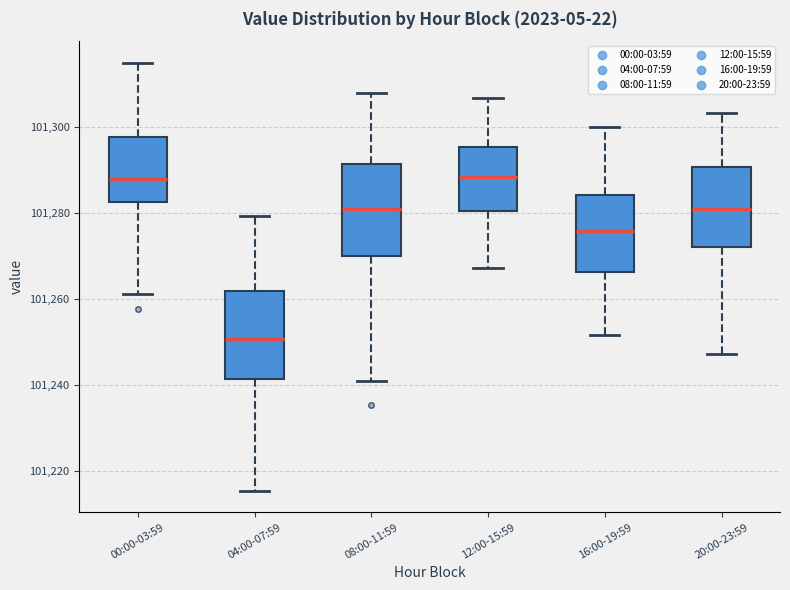

Reading left to right, read every box against the y-axis: the position of its median line, the range the box covers, and the ends of its whiskers. The values are not printed on the chart, so give them approximately, as read against the axis.

00:00-03:59: median 101288, box 101282 to 101298, whiskers 101262 to 101316
04:00-07:59: median 101250, box 101242 to 101262, whiskers 101216 to 101280
08:00-11:59: median 101282, box 101270 to 101292, whiskers 101240 to 101308
12:00-15:59: median 101288, box 101280 to 101296, whiskers 101268 to 101306
16:00-19:59: median 101276, box 101266 to 101284, whiskers 101252 to 101300
20:00-23:59: median 101282, box 101272 to 101290, whiskers 101248 to 101304